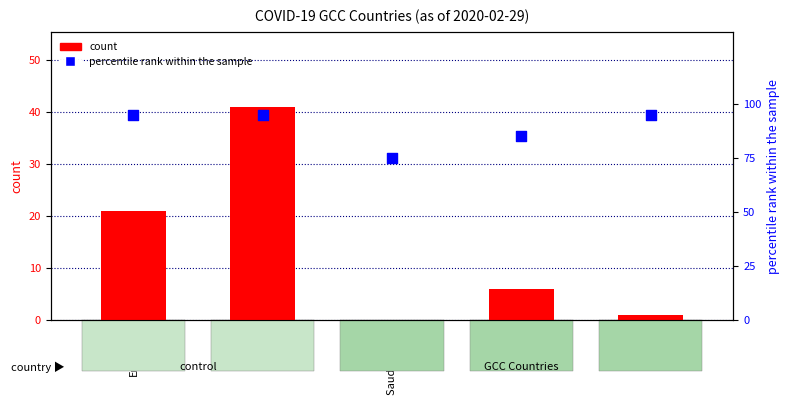

Which series has the largest total across all categories?

percentile rank within the sample